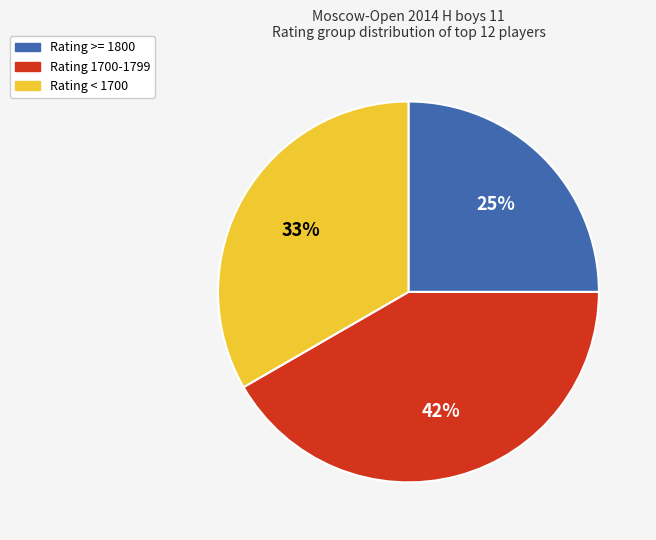

How many slices are in this pie chart?

3